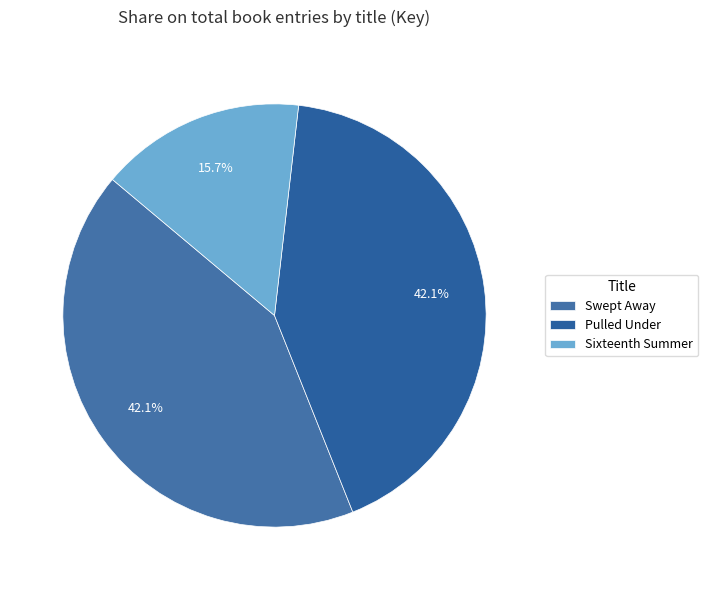

To the nearest percent, what is the average slice percentage?

33%